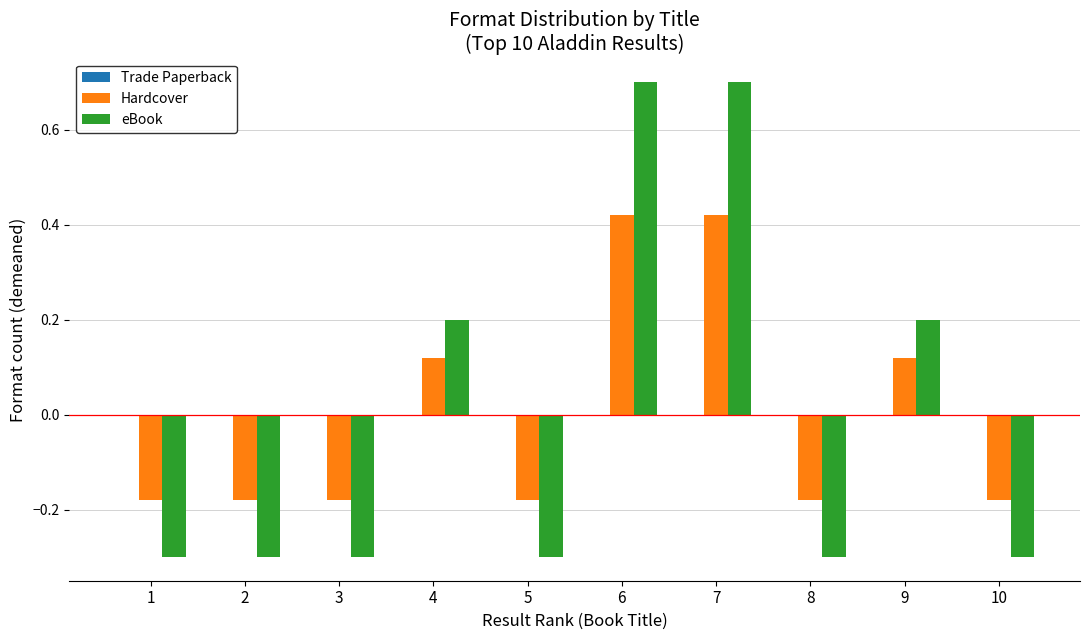

Count the Hardcover values in the range 0 to 1.

4